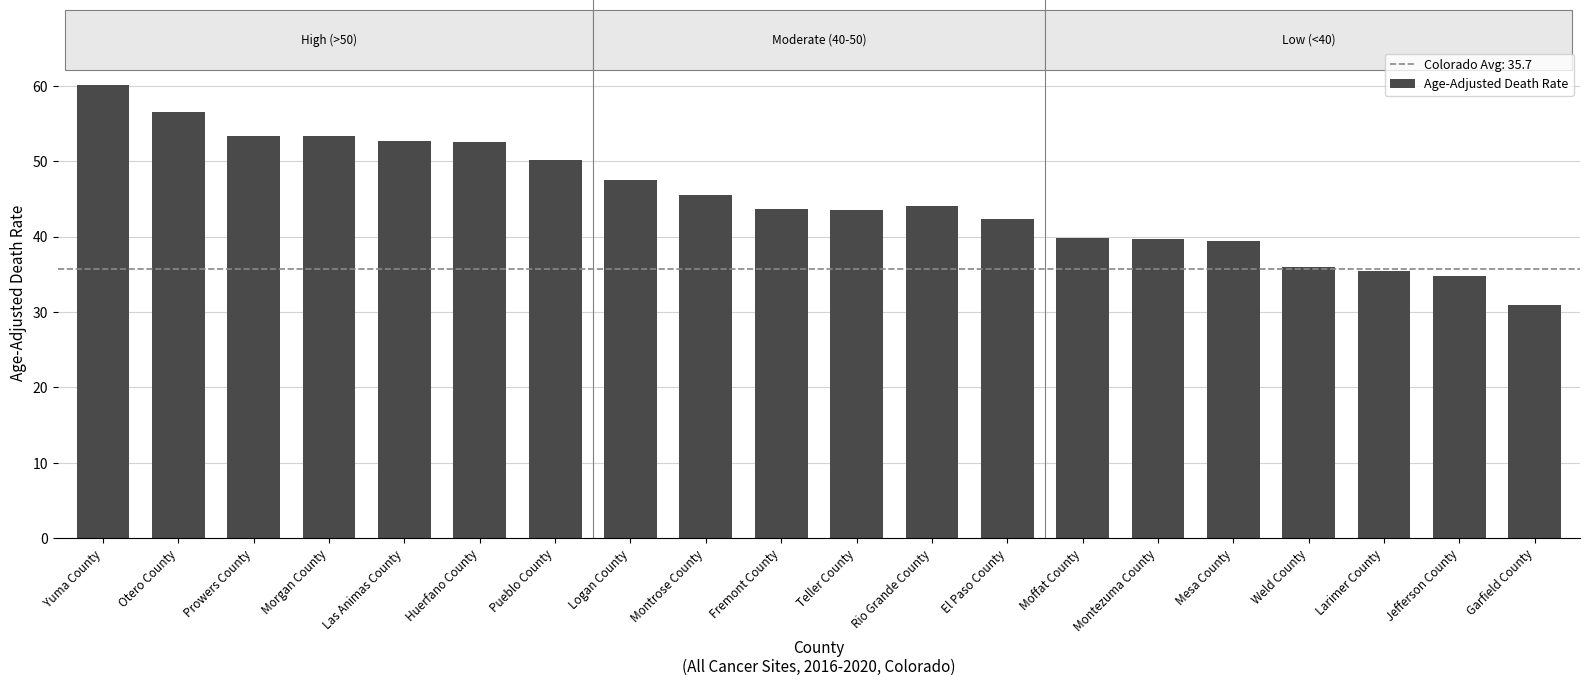

How many distinct data groups are displayed?

1